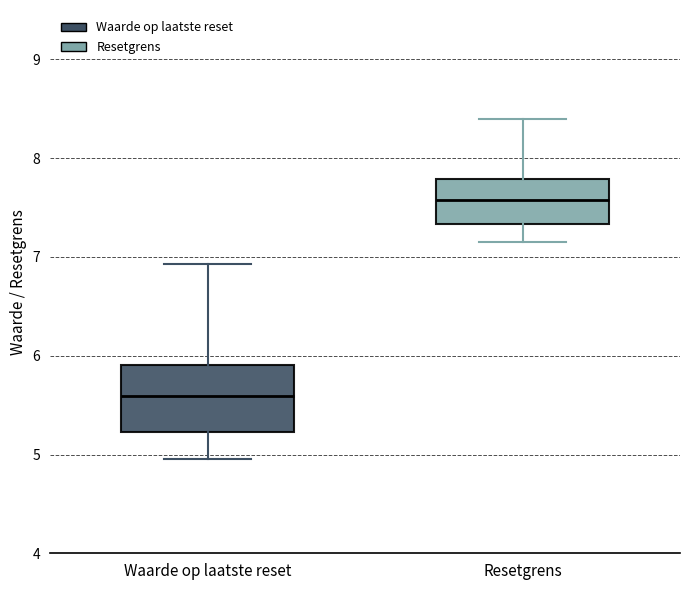

Where is the upper edge of the box for Resetgrens on the y-axis? The values are not printed on the chart, so give them approximately, as read against the axis.

7.8